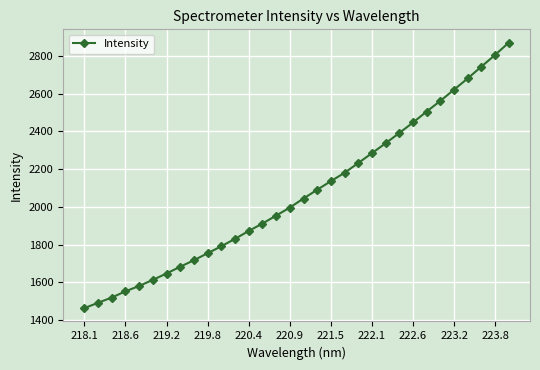

Reading left to right, transcribe all the data shown in this chart.

1463.6	1492.1	1519.8	1552.7	1581.2	1613.6	1647.3	1683.1	1717.6	1754.5	1791.5	1830.9	1872.4	1911.8	1953.8	1996.4	2044.4	2090.8	2136.3	2180.6	2232.2	2284.6	2337.1	2391.4	2446.9	2505.1	2561.6	2620.8	2680.6	2743.1	2804.9	2870.0